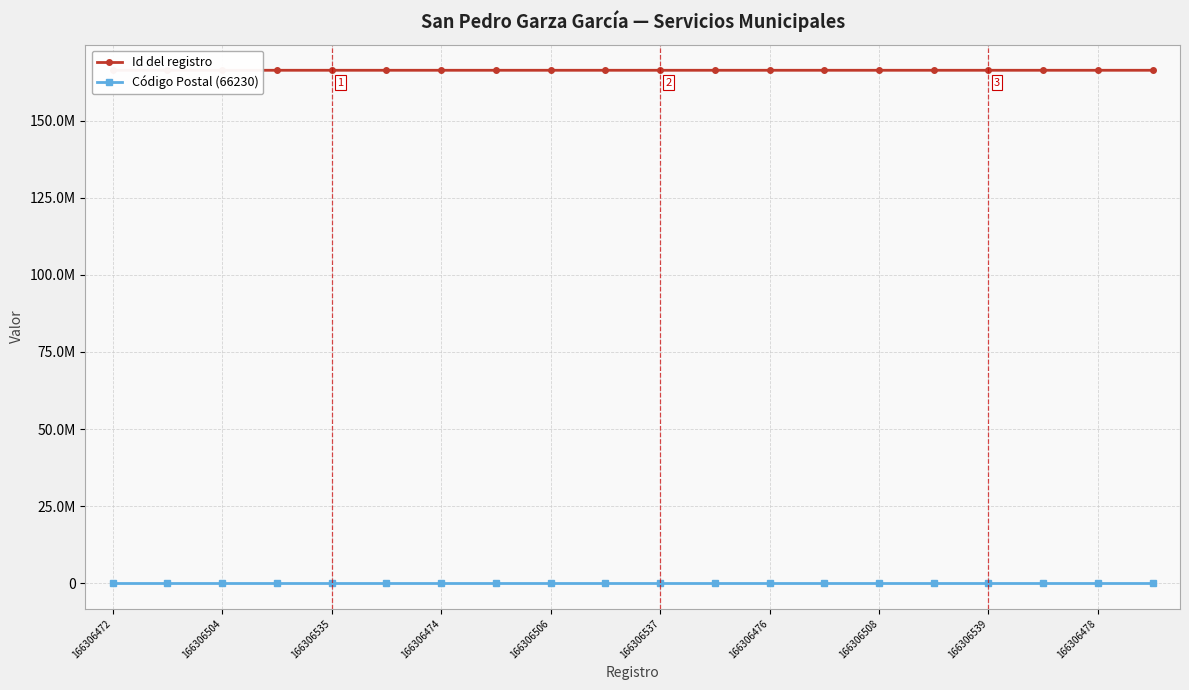

How many interior local peaks does the Id del registro series have?

3